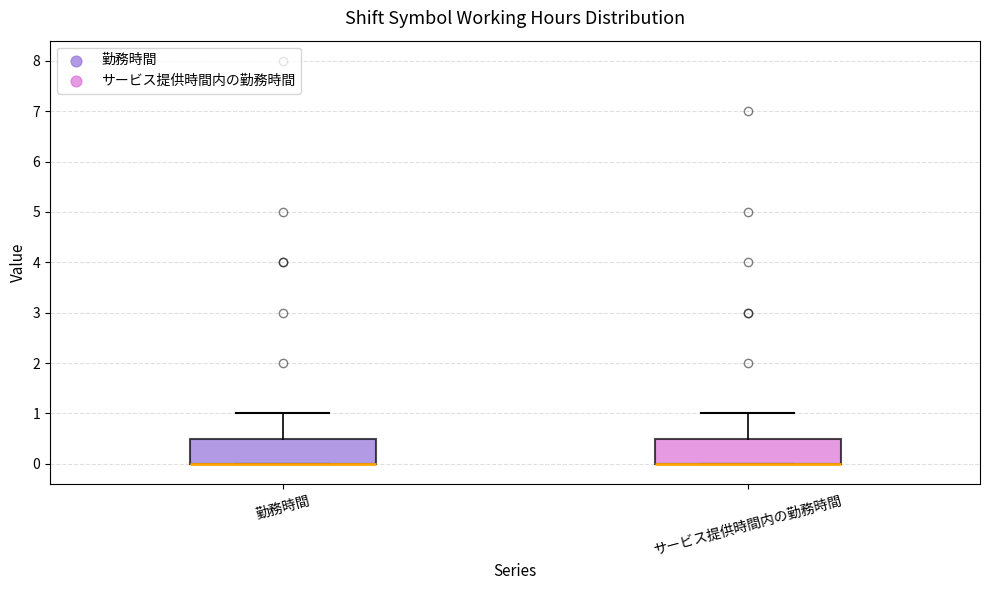

Reading left to right, transcribe this box plot: for each box, give where its median line is, the range the box spans, and where its two whiskers end, as read against the y-axis. The values are not printed on the chart, so give them approximately, as read against the axis.

勤務時間: median 0.0 (drawn on the box's lower edge), box 0.0 to 0.5, whiskers 0.0 to 1.0
サービス提供時間内の勤務時間: median 0.0 (drawn on the box's lower edge), box 0.0 to 0.5, whiskers 0.0 to 1.0